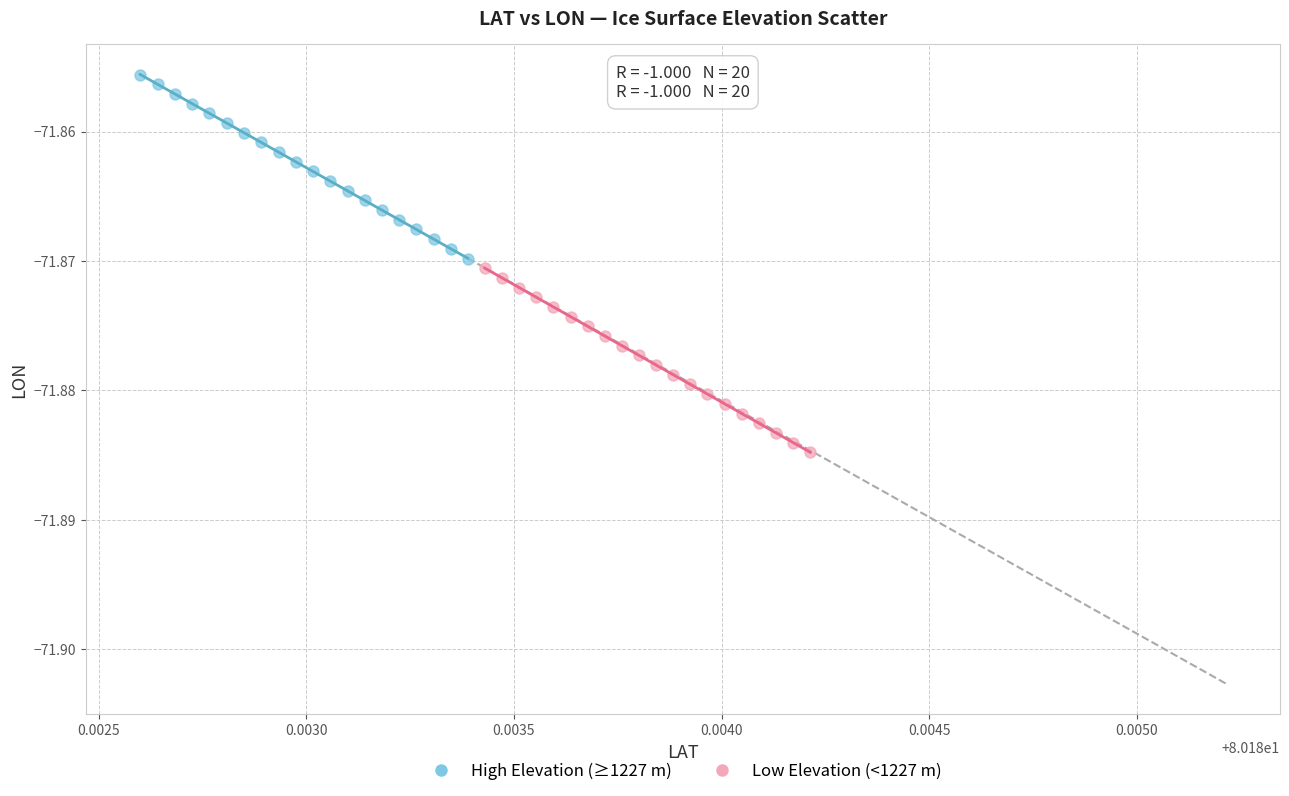

Which series reaches the maximum Y coordinate?

High Elevation (≥1227 m)